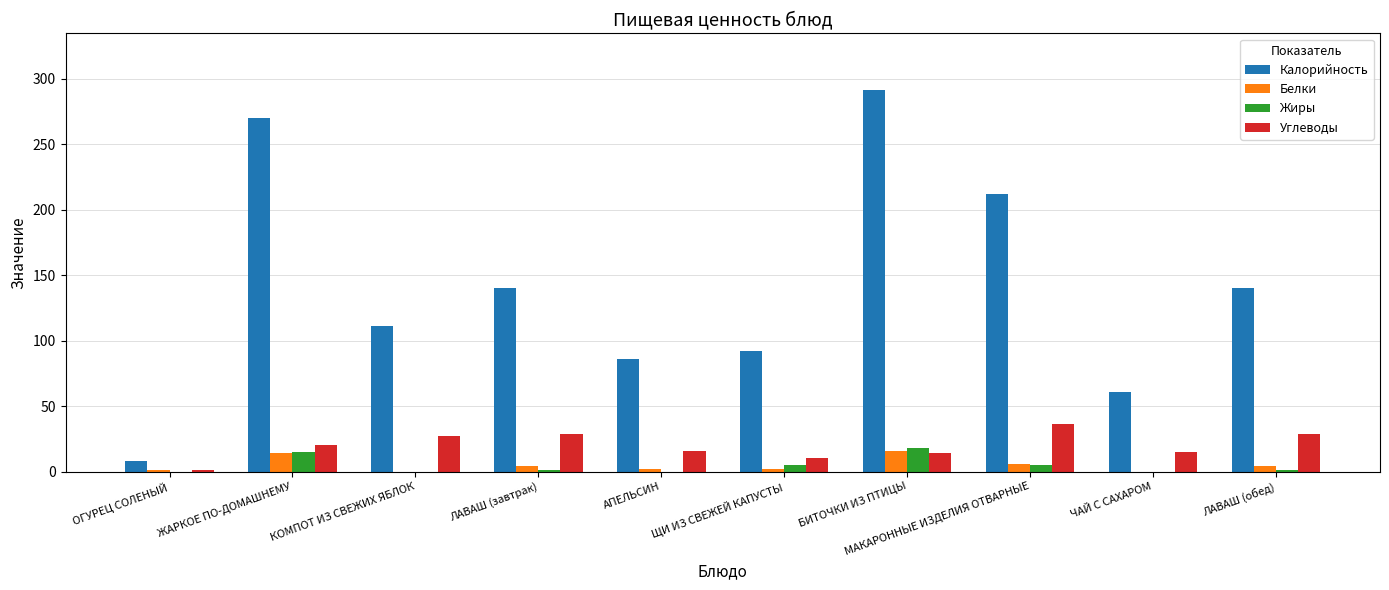

Which label corresponds to the largest value in the chart?

БИТОЧКИ ИЗ ПТИЦЫ